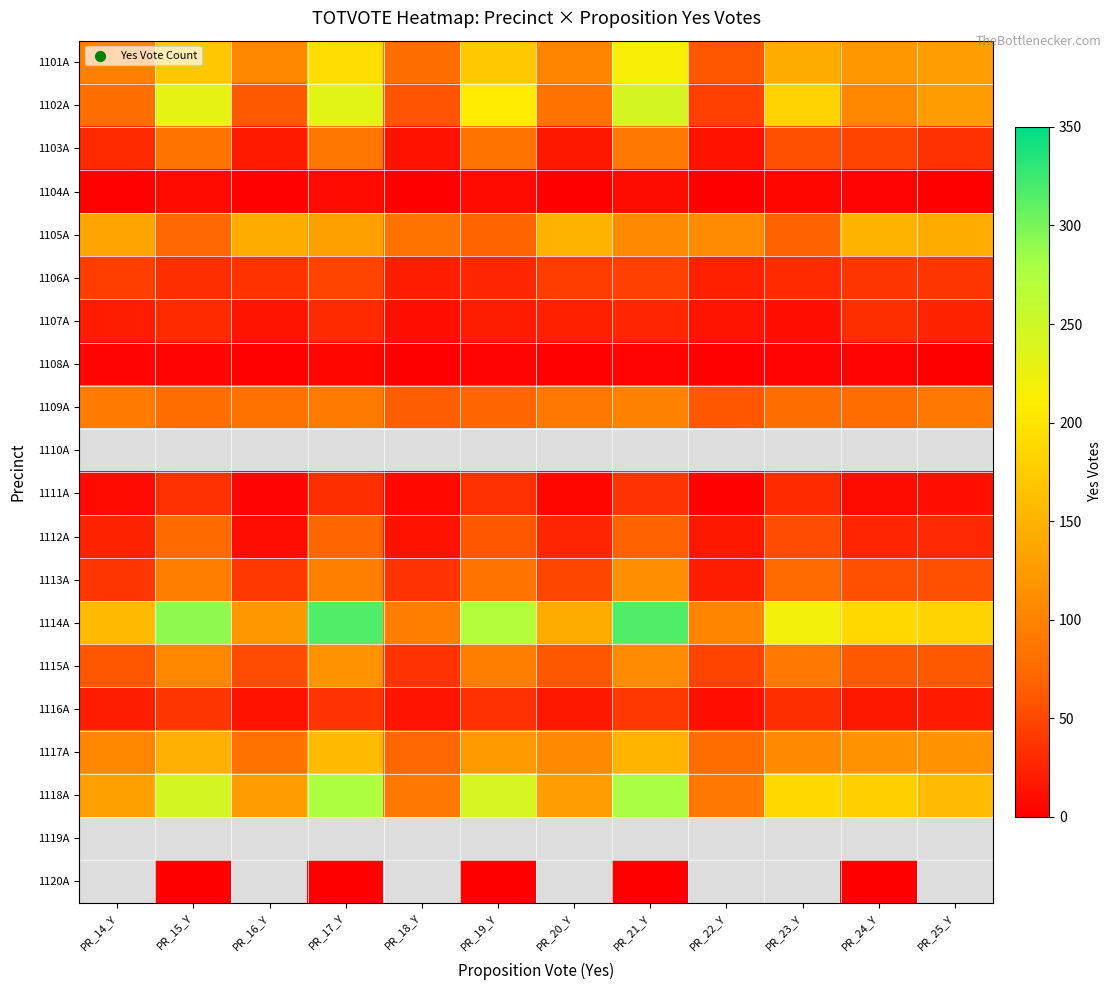

What is the minimum value for 1108A?

1.0